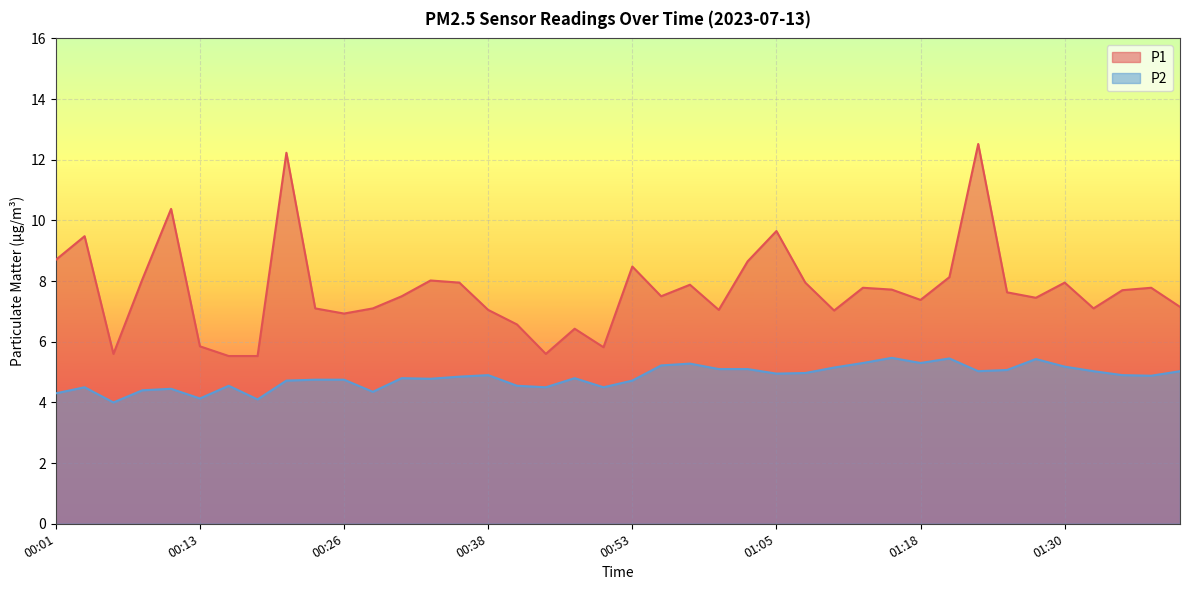

List the labels in order of P1 value, smallest first.

00:16, 00:18, 00:06, 00:43, 00:50, 00:13, 00:48, 00:40, 00:26, 01:10, 00:38, 01:00, 00:23, 00:28, 01:33, 01:40, 01:18, 01:28, 00:30, 00:55, 01:25, 01:35, 01:15, 01:12, 01:38, 00:58, 00:35, 01:08, 01:30, 00:33, 00:08, 01:20, 00:53, 01:03, 00:01, 00:03, 01:05, 00:11, 00:21, 01:23